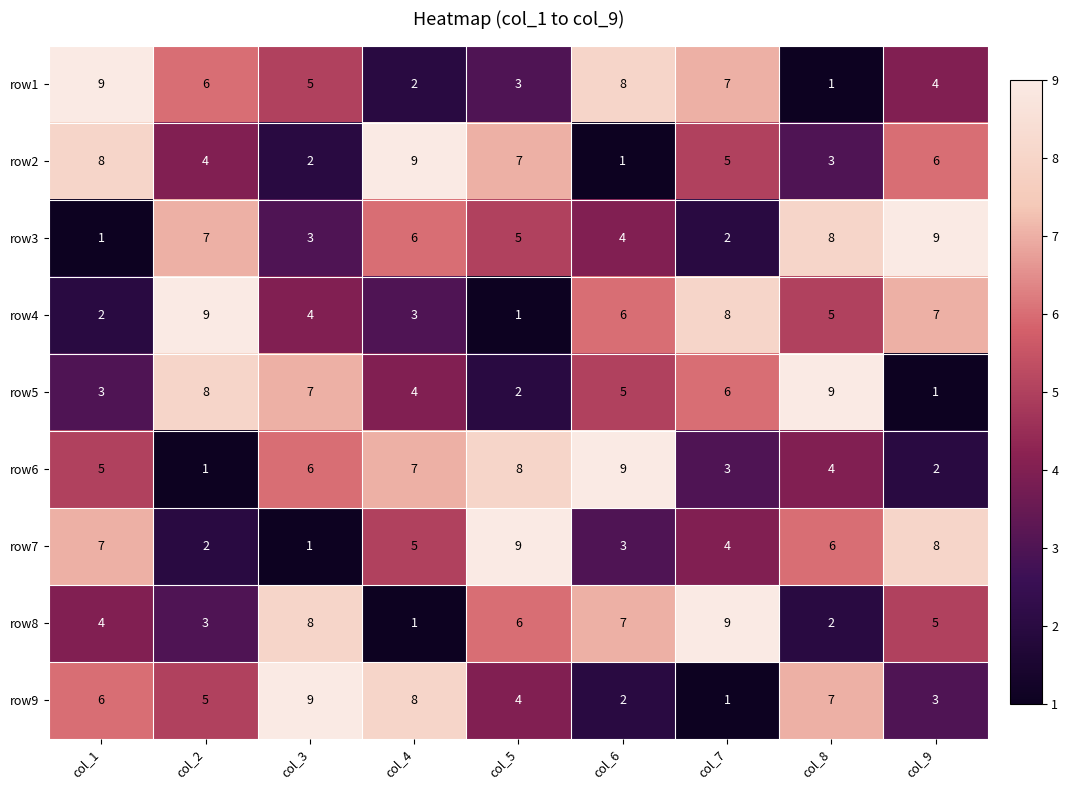

What is the total value across all series at col_1?

45